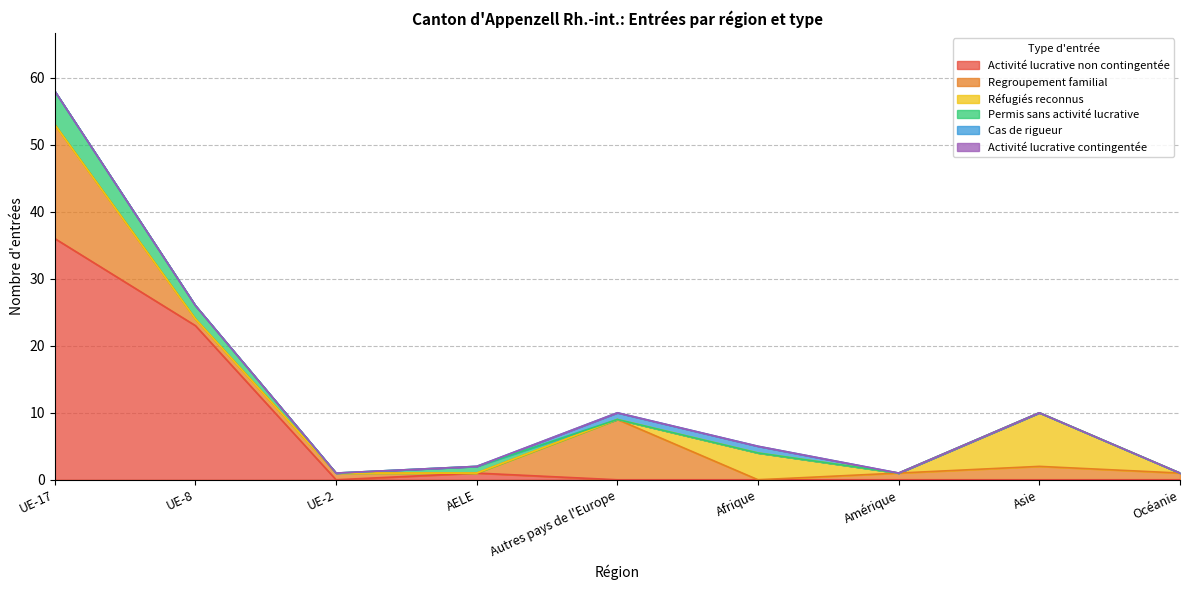

Which series has the largest range (max minus min)?

Activité lucrative non contingentée